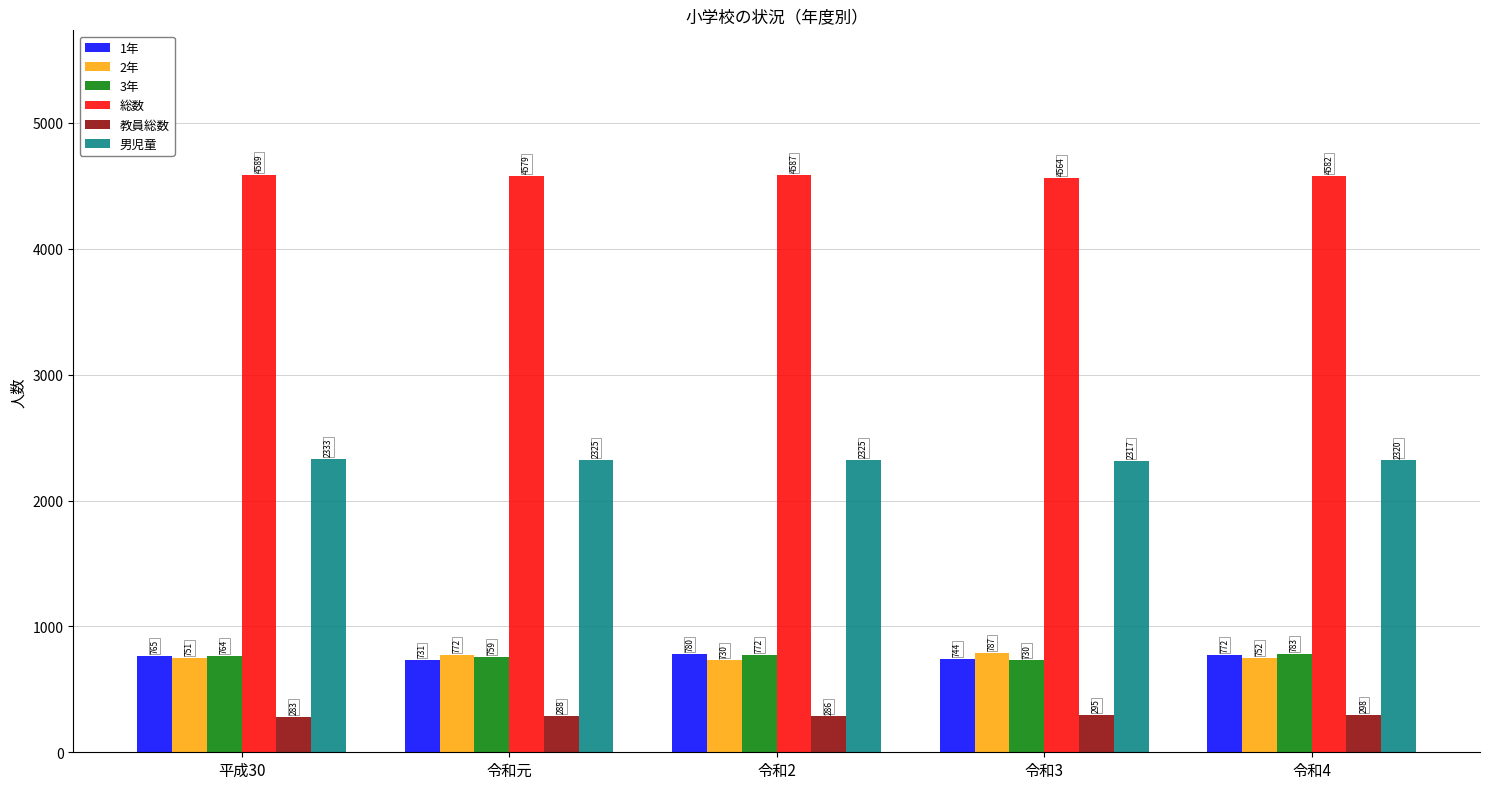

Is the value of 総数 at 令和3 greater than the value of 3年 at 令和2?

Yes